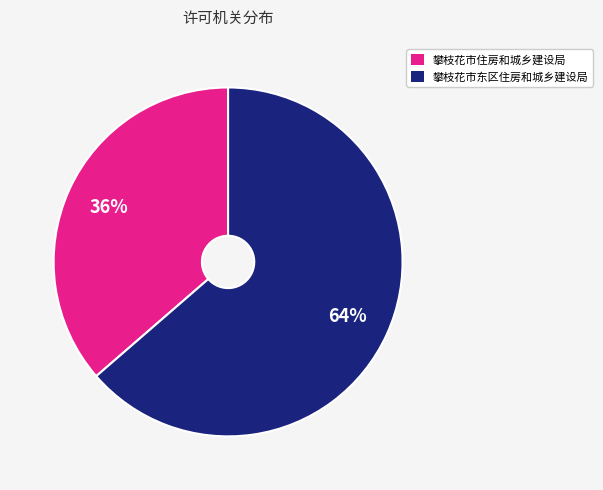

How many segments does this pie chart have?

2